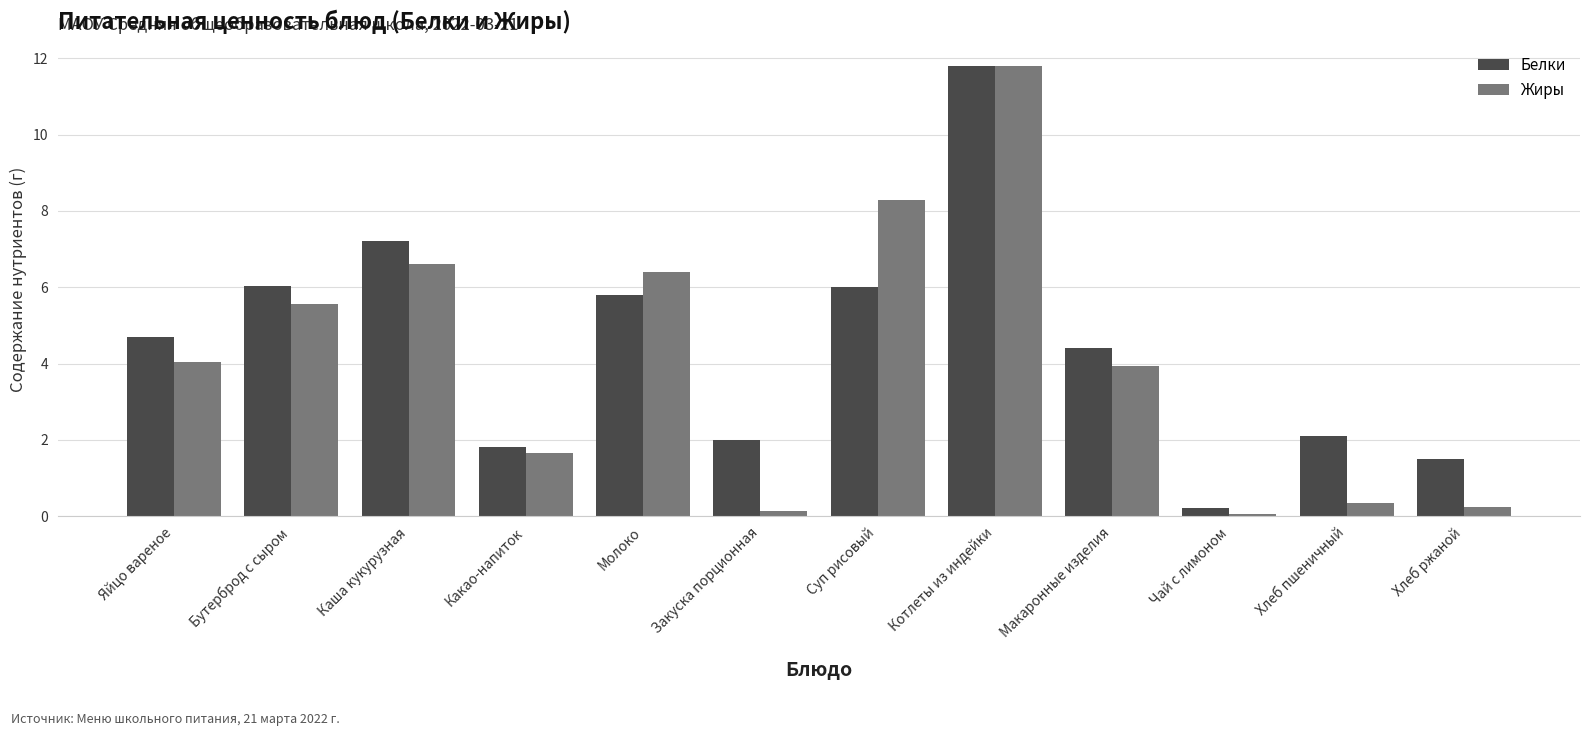

What is the greatest value displayed?

11.8